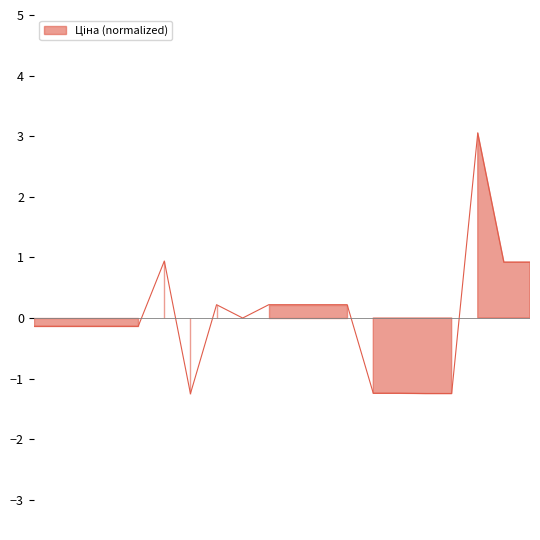

Does the chart have visible grid lines?

No